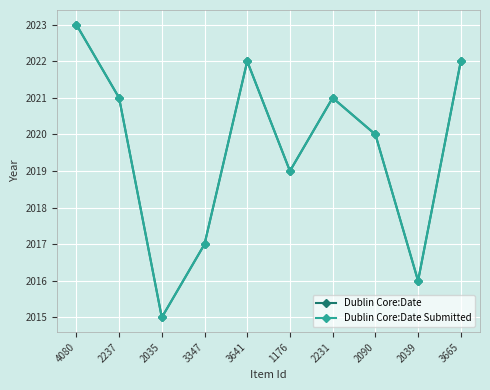

How many interior local valleys does the Dublin Core:Date series have?

3